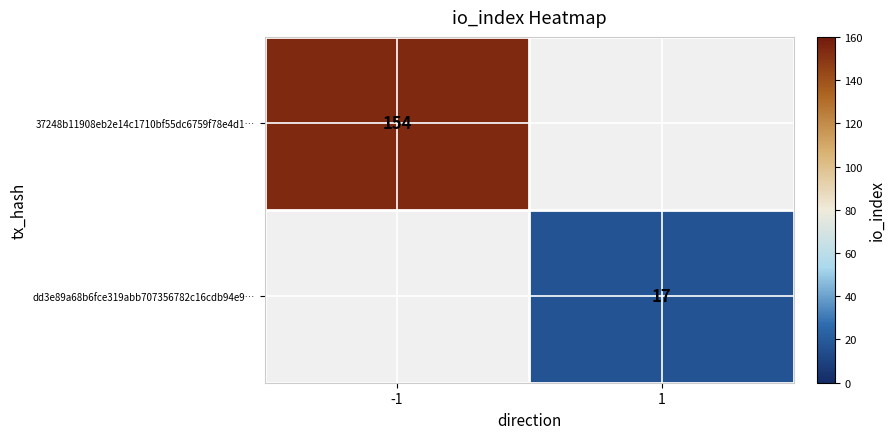

Is it true that dd3e89a68b6fce319abb707356782c16cdb94e9… equals 28.4 at 1?

False